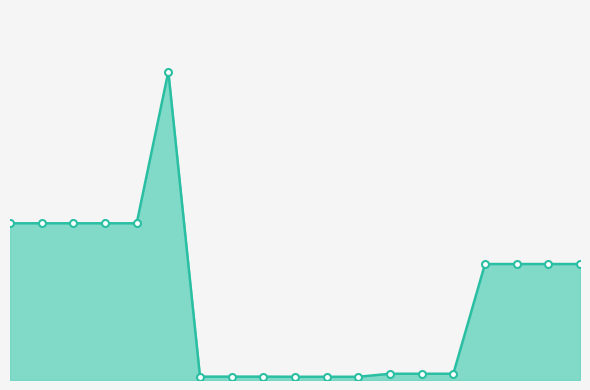

How many interior local peaks (higher than both neighbors) does the data have?

1